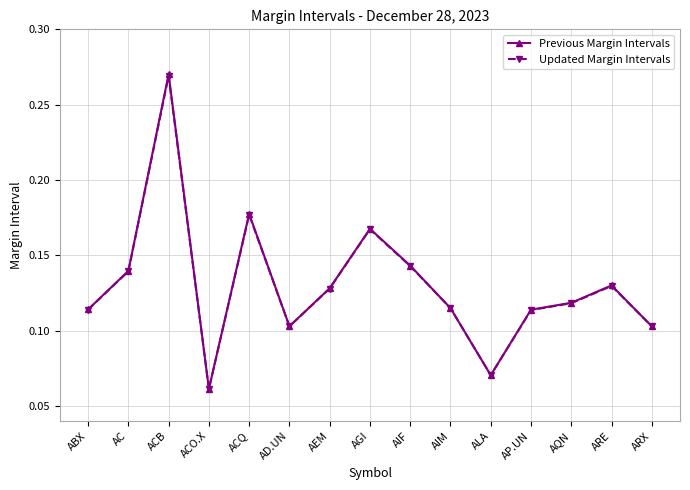

What is the label of the 4th point from the right?

AP.UN